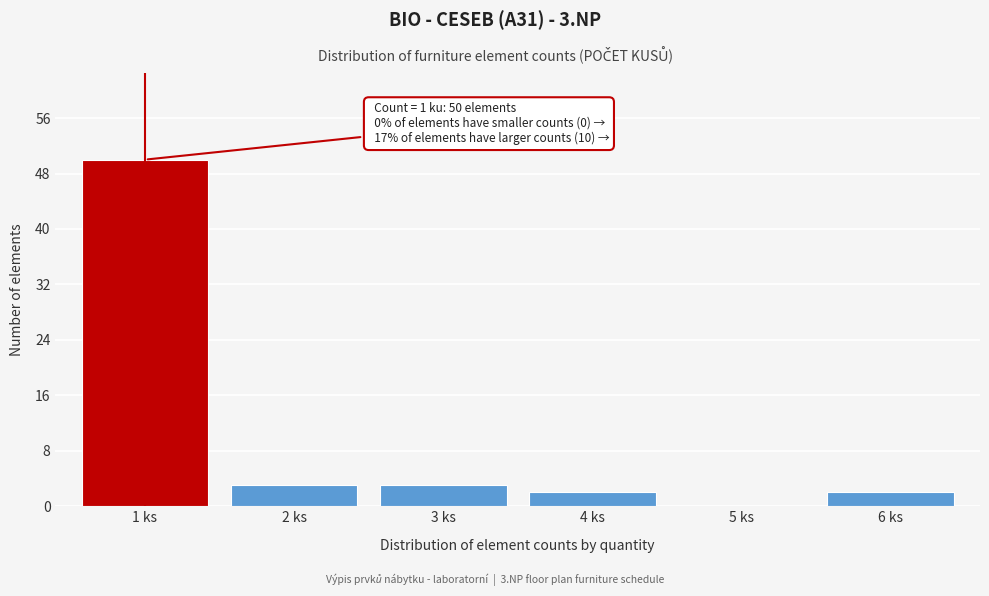

Reading left to right, extract all data points from this chart.

1 ks=50	2 ks=3	3 ks=3	4 ks=2	5 ks=0	6 ks=2